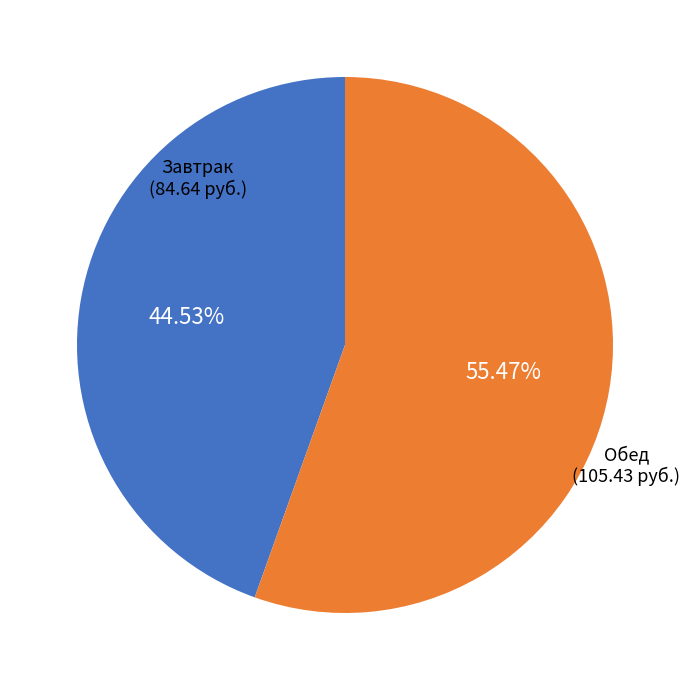

Does Обед represent more than half of the total?

Yes